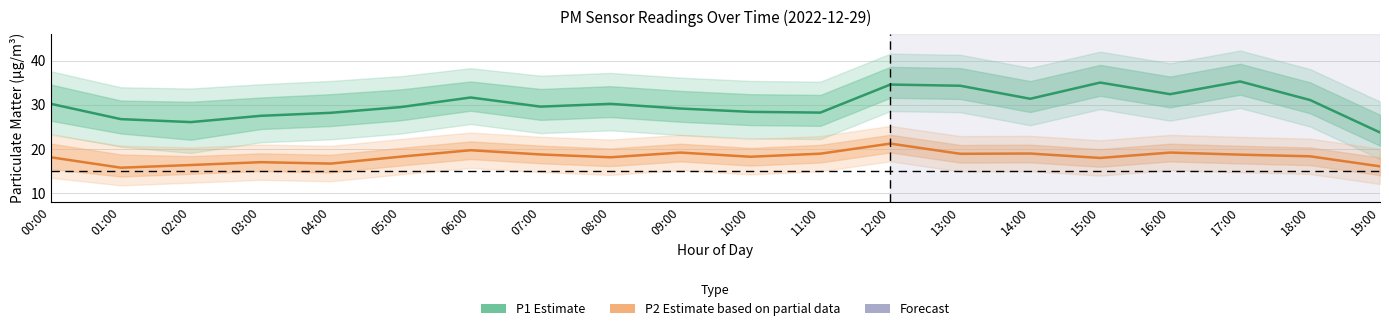

True or false: P1 (PM2.5 coarse) and P2 (PM2.5 fine) cross at least once.

False